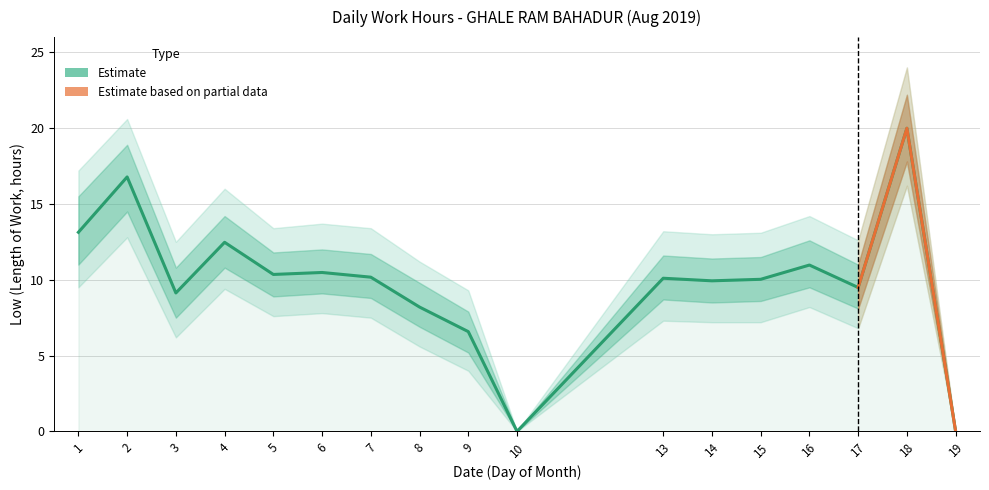

Reading left to right, list all the values displayed in this chart.

13.1	16.8	9.1	12.5	10.3	10.5	10.2	8.2	6.6	0.0	10.1	9.9	10.0	11.0	9.5	20.0	0.0